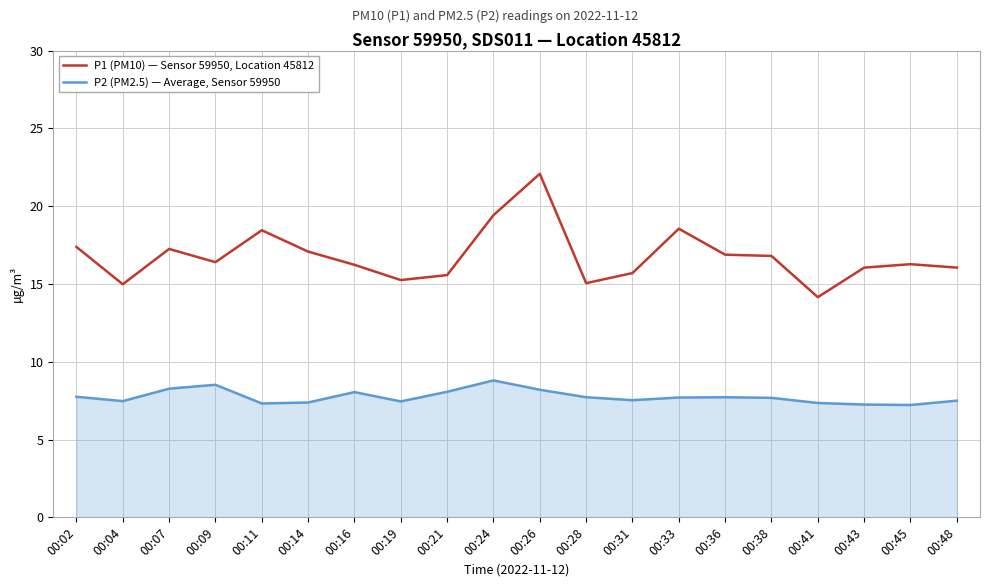

How many lines are shown in the chart?

2